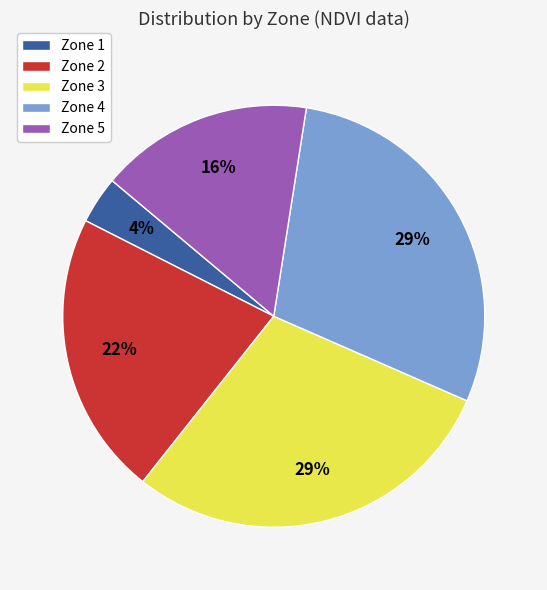

What percentage is the Zone 1 slice, to the nearest percent?

4%